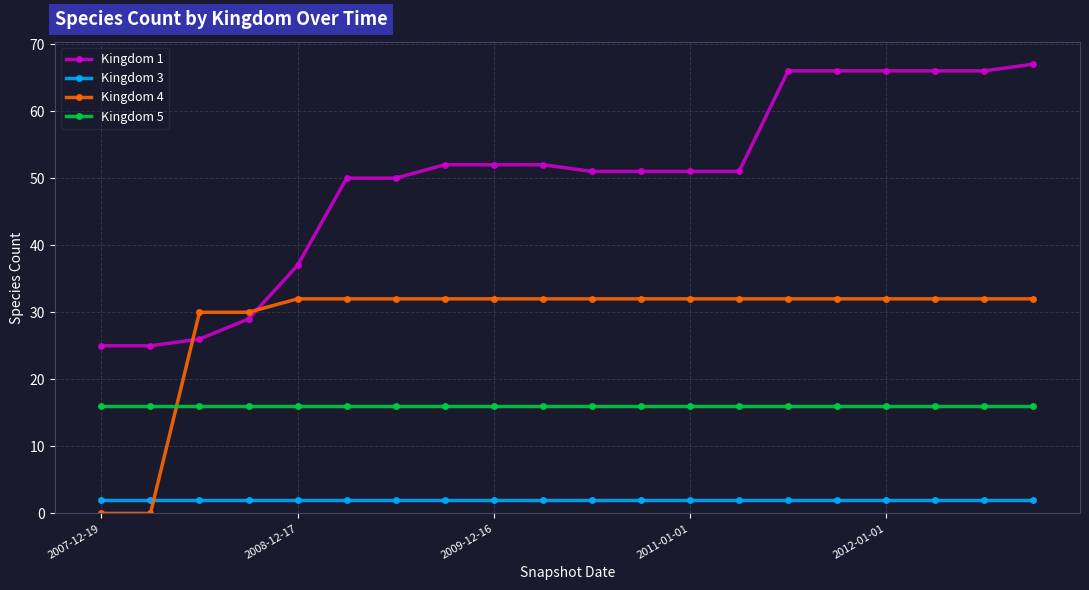

Which series has the largest total across all categories?

Kingdom 1